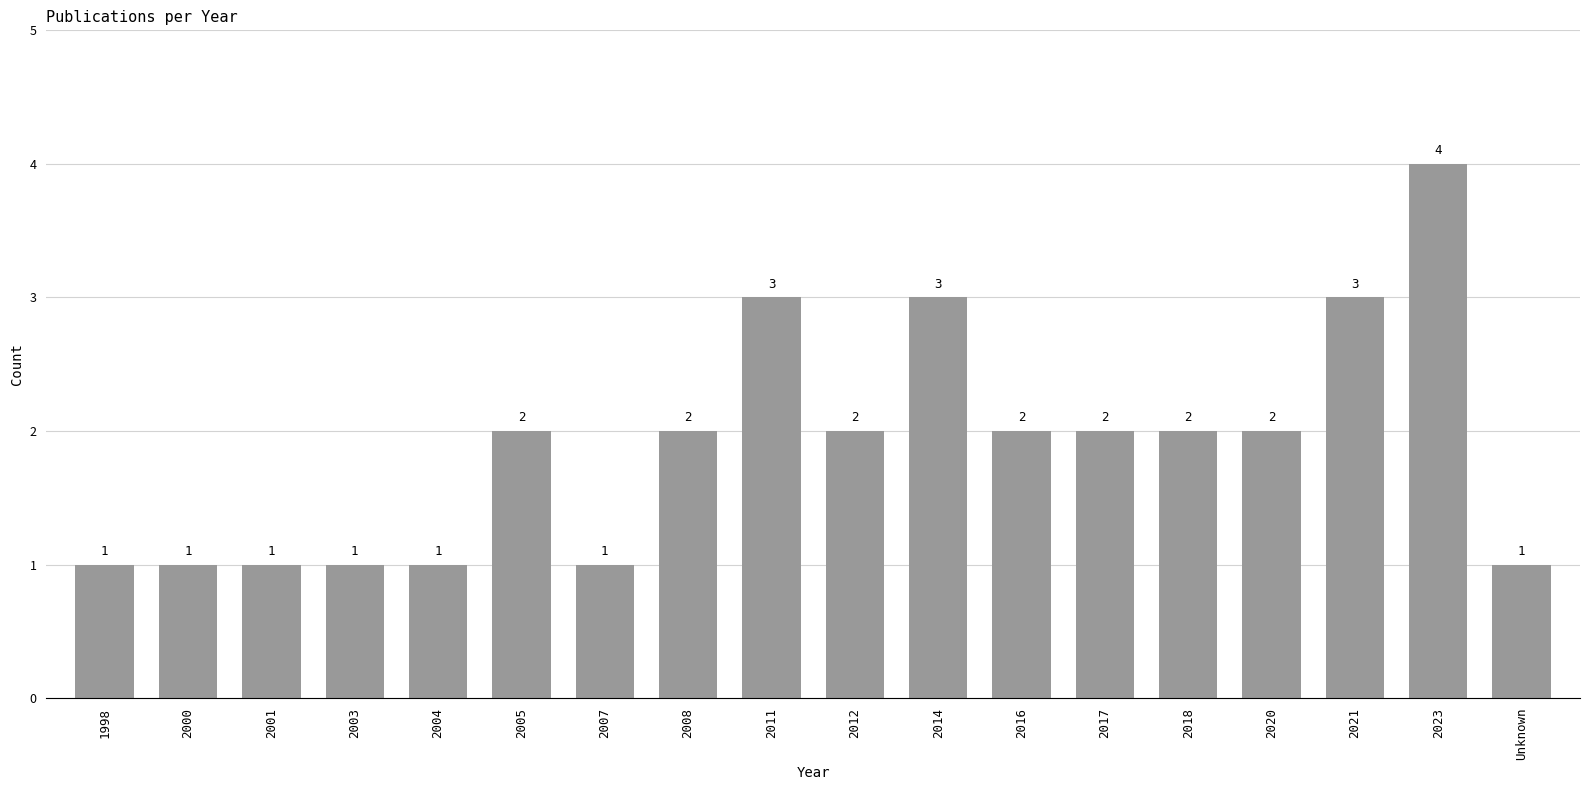

How many values are between 1 and 2?

14